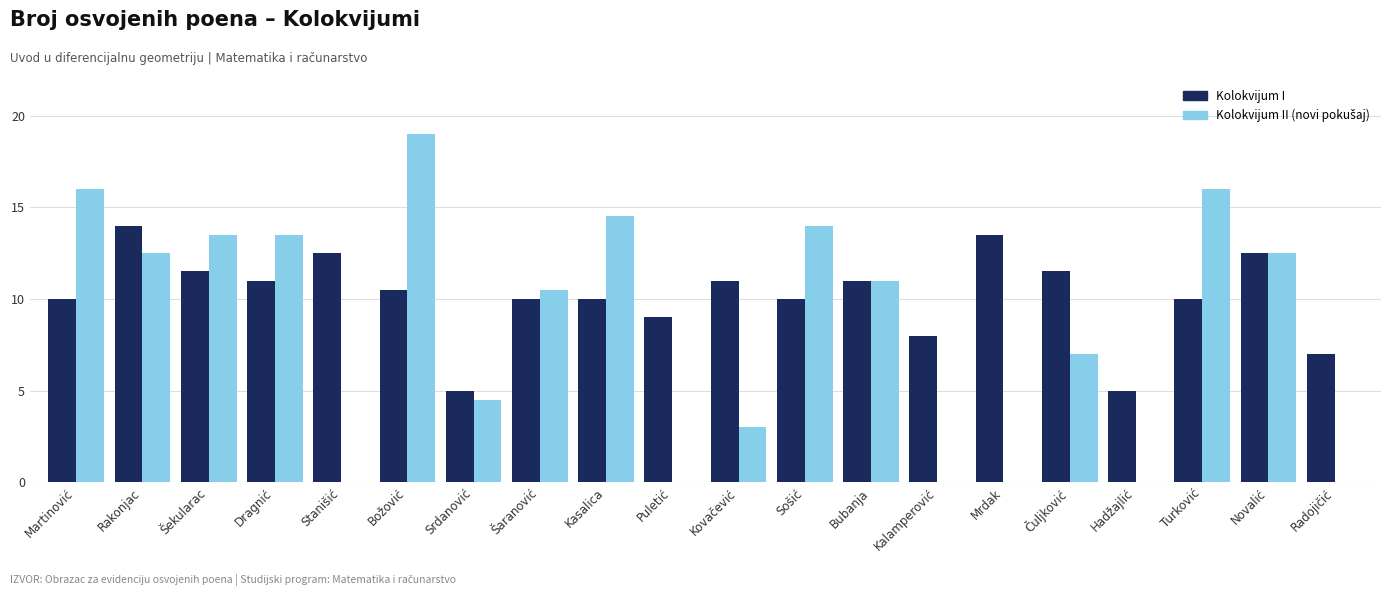

How many data points does each series have?

20